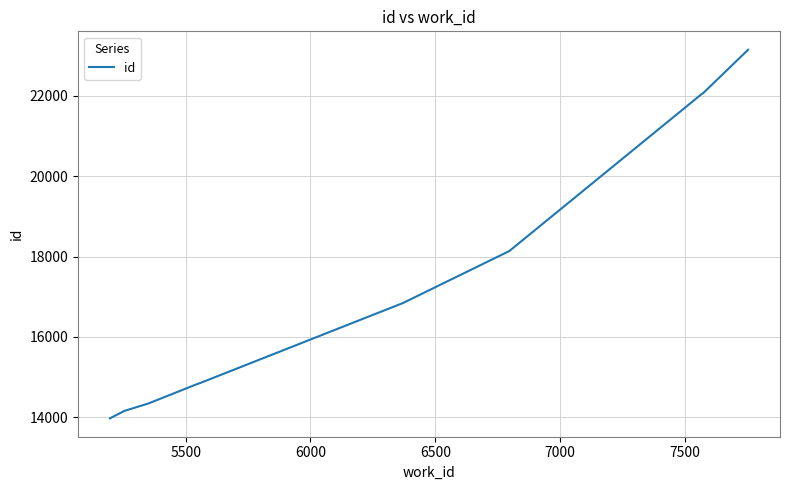

What is the difference between the maximum and minimum values?

9178